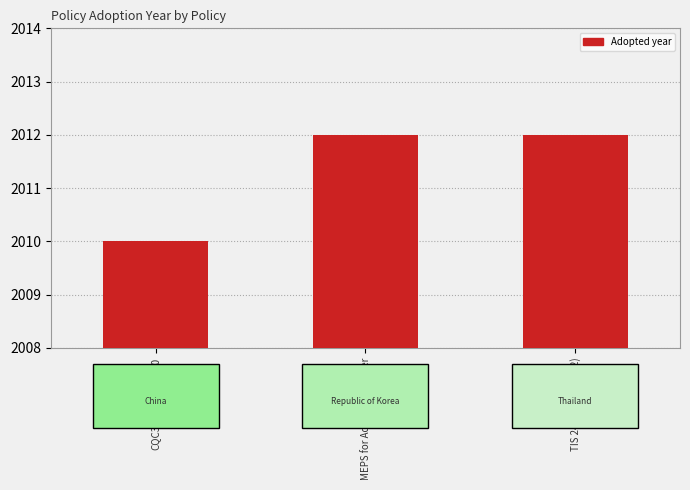

What is the label of the 2nd bar from the right?

MEPS for Adapter - Charger